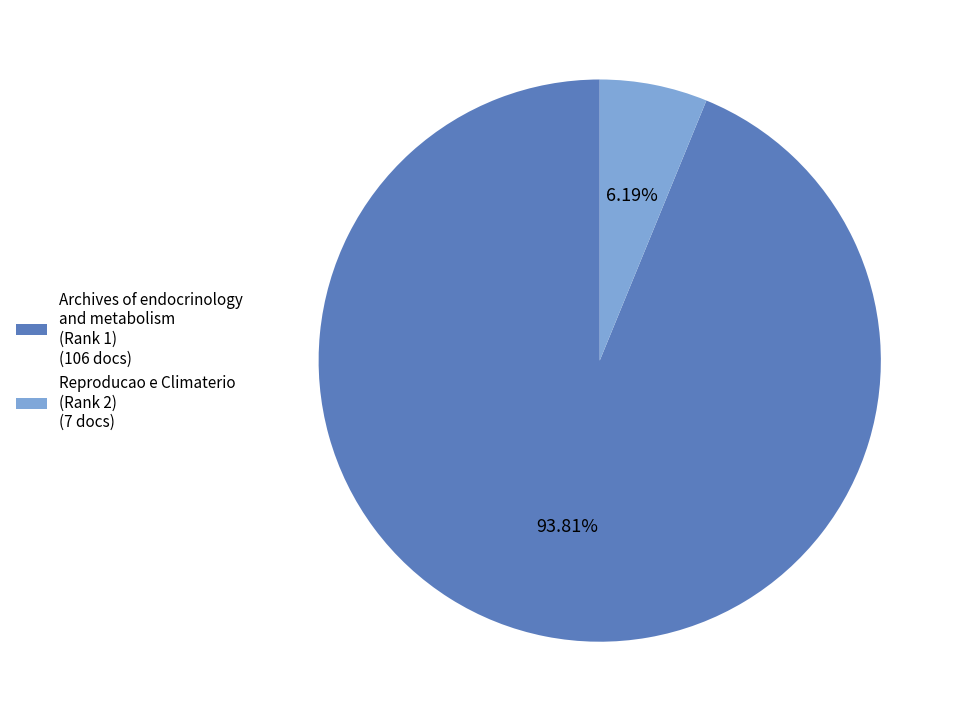

Which has a higher value, Archives of endocrinology and metabolism (Rank 1) (106 docs) or Reproducao e Climaterio (Rank 2) (7 docs)?

Archives of endocrinology and metabolism (Rank 1) (106 docs)